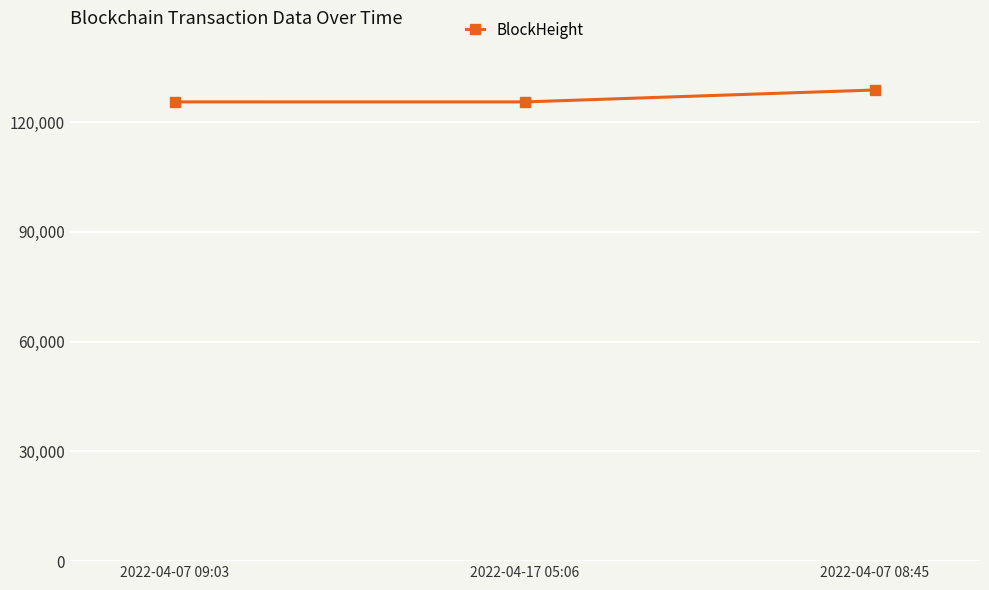

What is the smallest value displayed?

125538